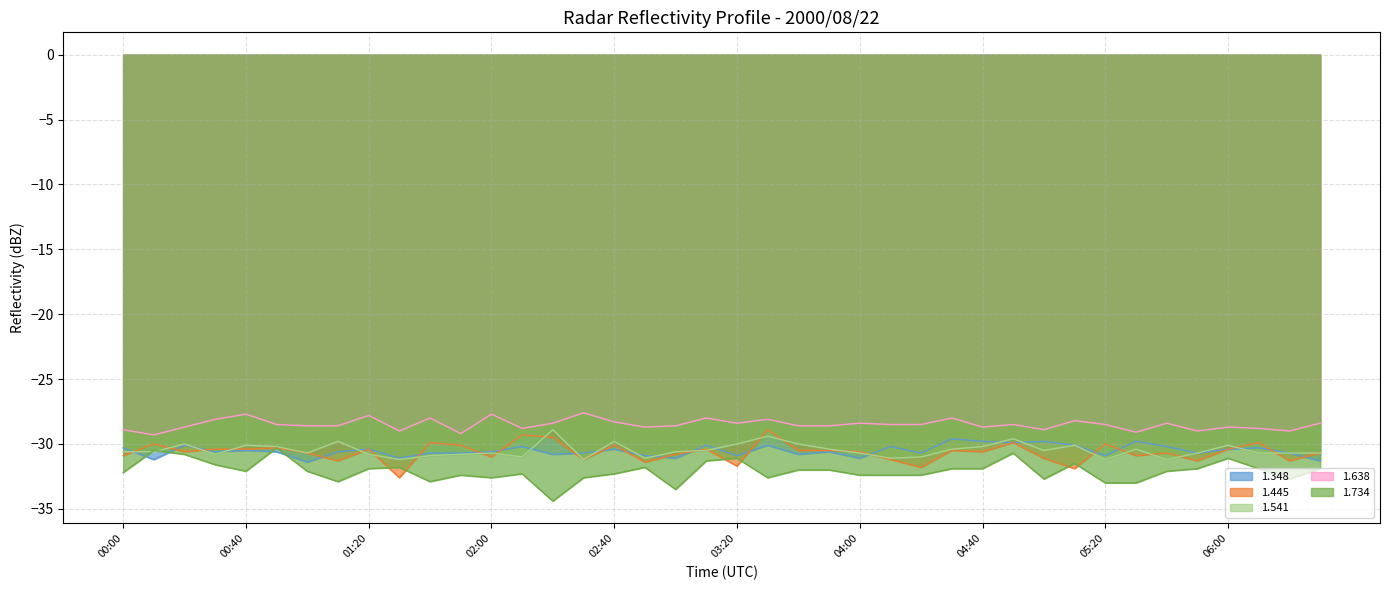

At 04:00, list the series in order from smallest to largest.

1.734, 1.348, 1.541, 1.445, 1.638